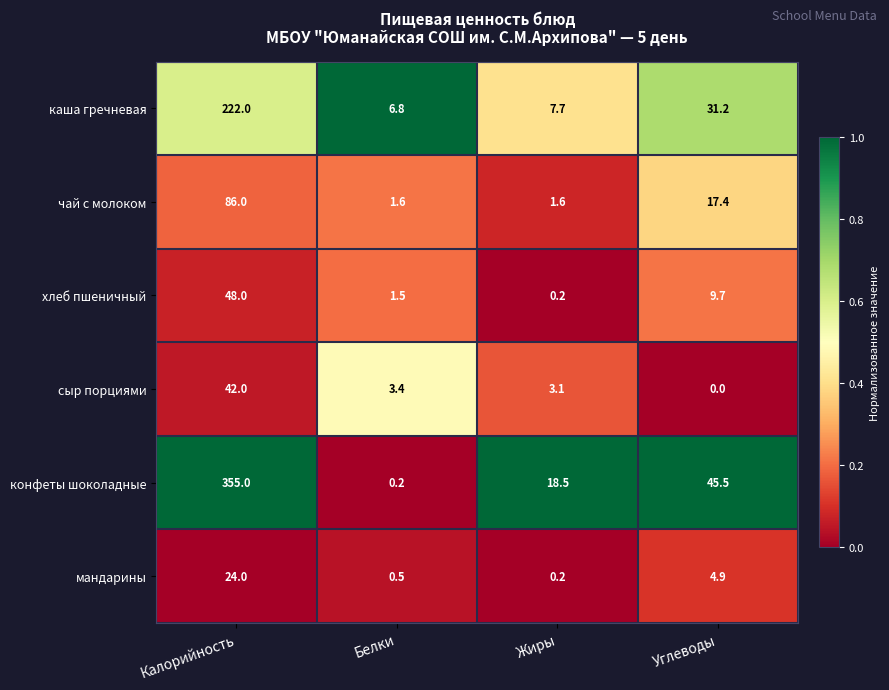

At which category is the sum across all series the highest?

Калорийность